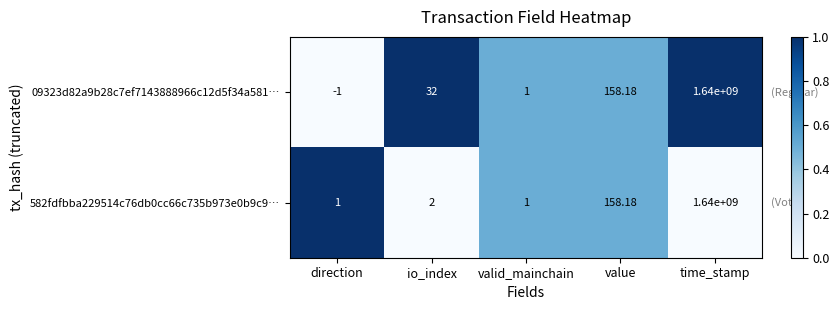

How many series are shown in this chart?

2